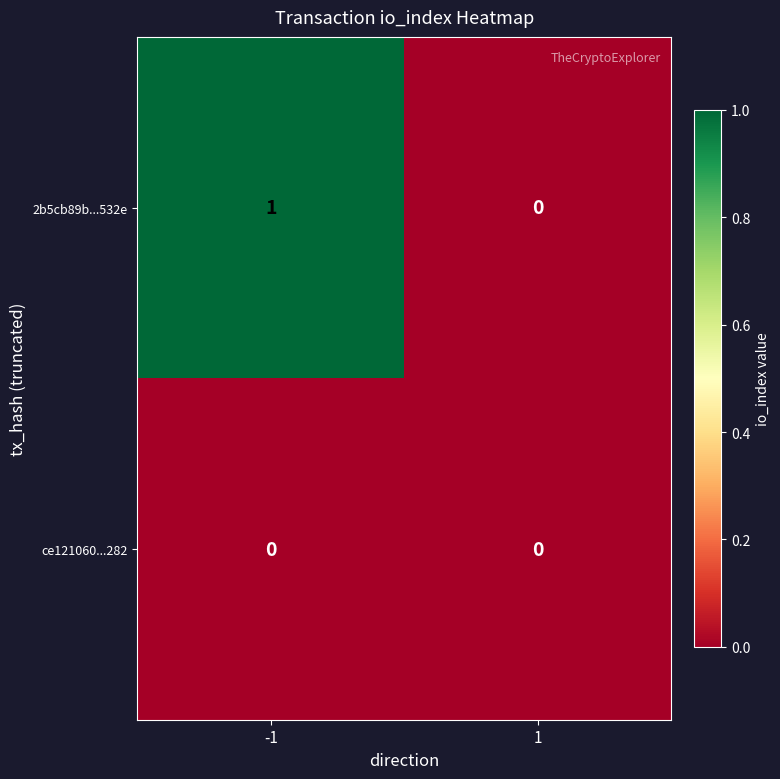

Which series has the largest total across all categories?

2b5cb89b...532e